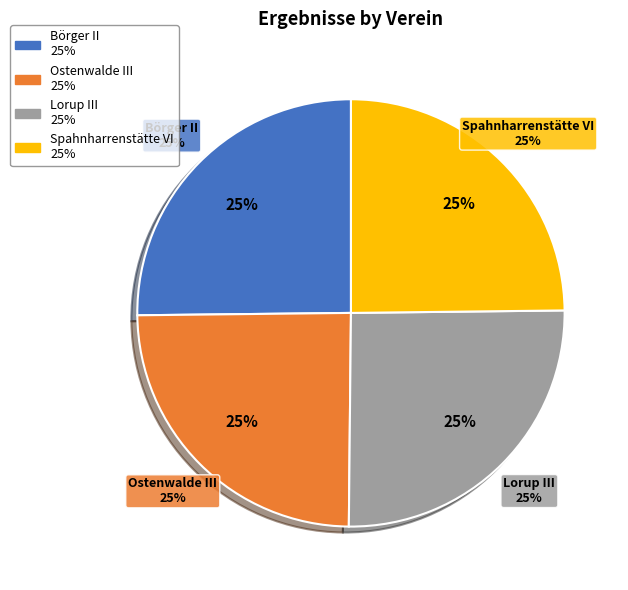

Is it true that Spahnharrenstätte VI is 33% of the pie?

False